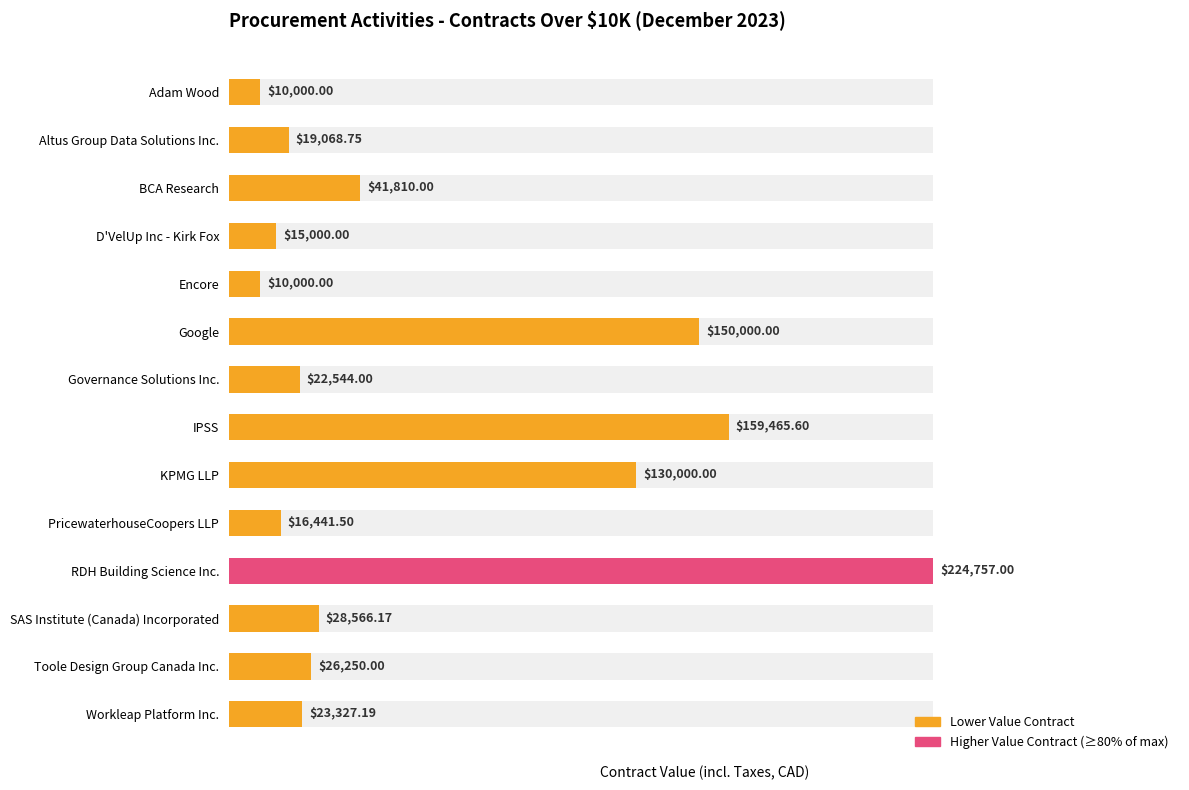

How many data points are above 26250?

6